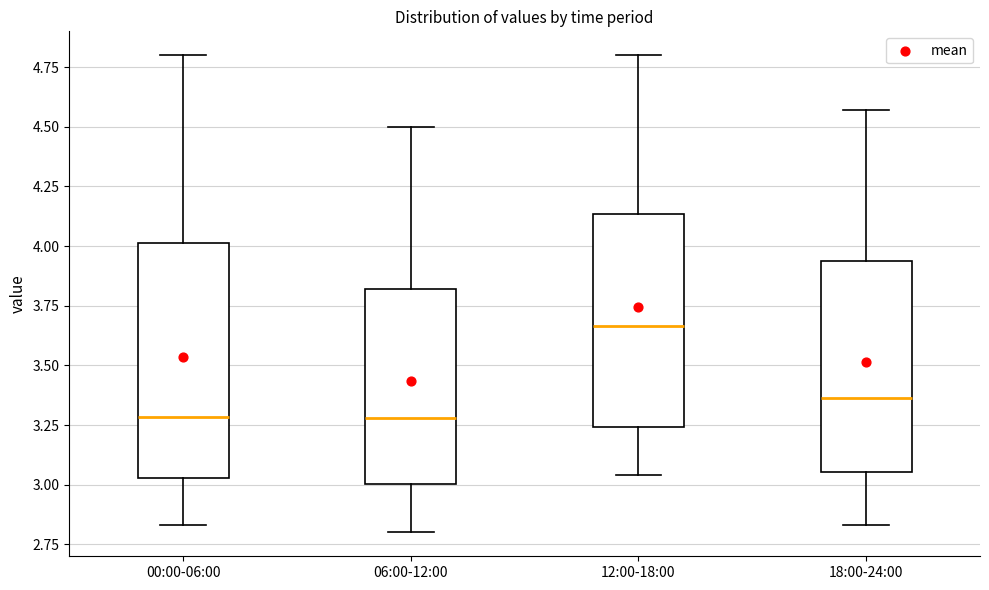

Where does the median line of the box for 00:00-06:00 sit on the y-axis? The values are not printed on the chart, so give them approximately, as read against the axis.

3.30